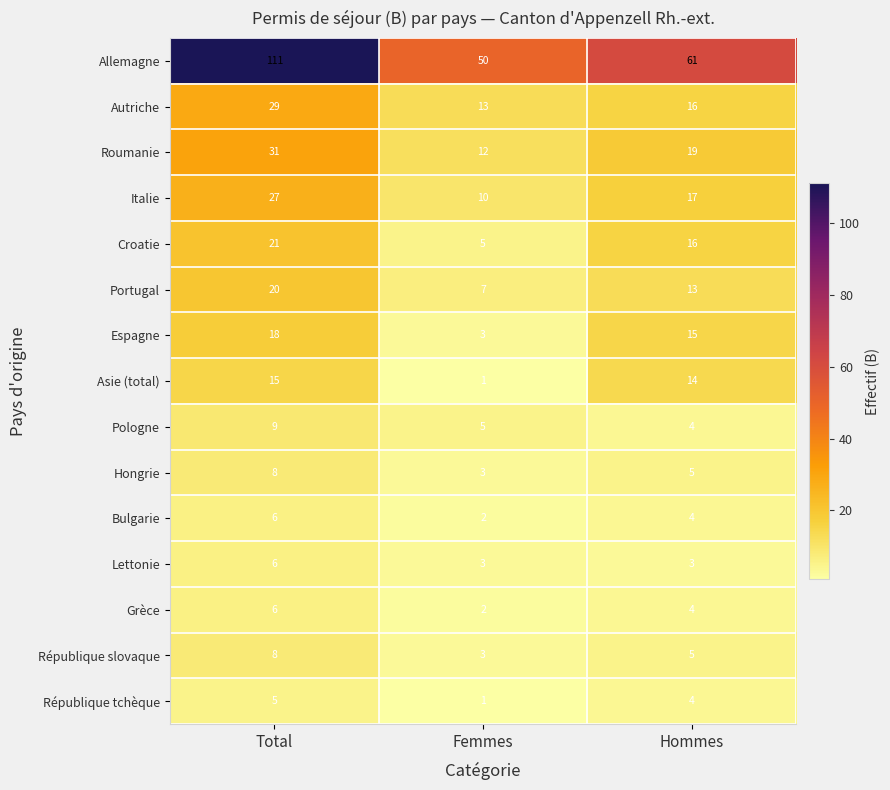

List the labels in order of Portugal value, smallest first.

Femmes, Hommes, Total